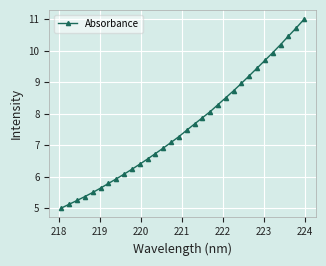

What is the sum of all values?

243.1